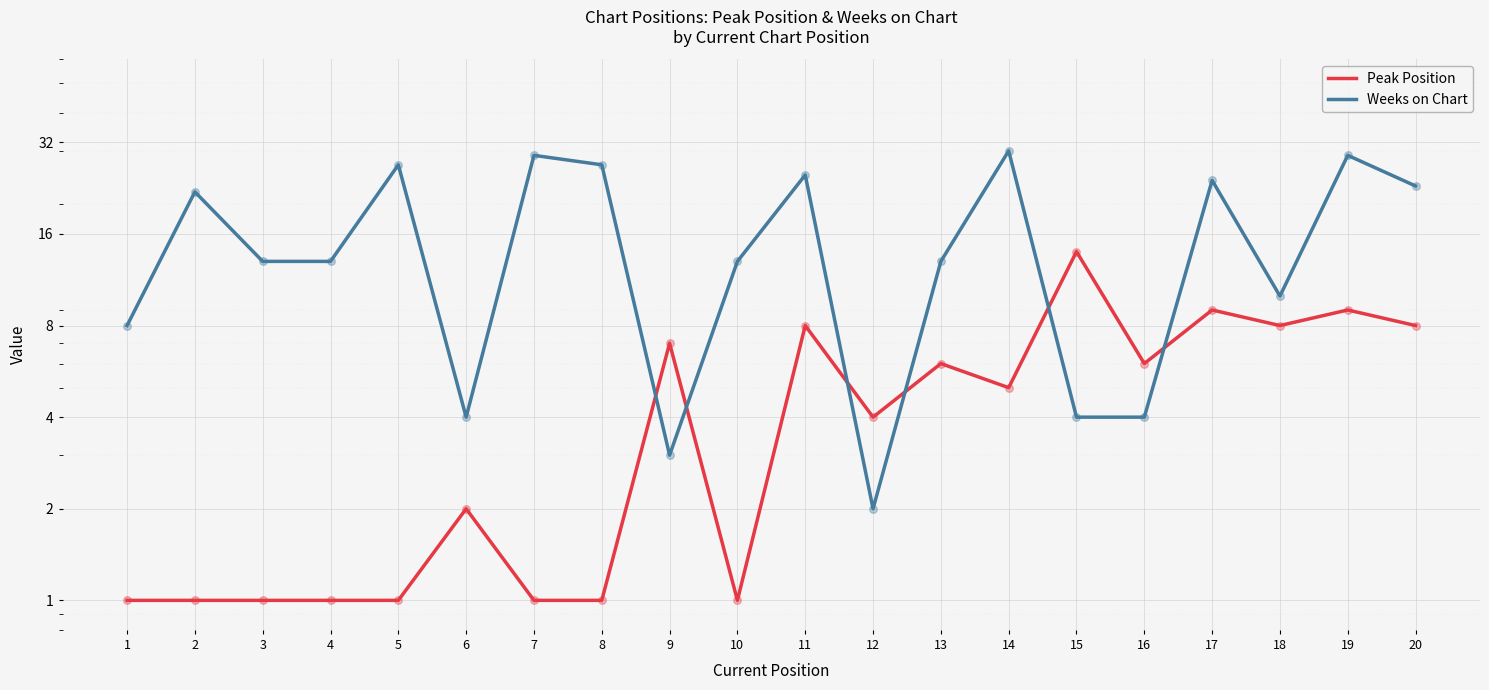

Which series reaches the maximum Y coordinate?

Weeks on Chart